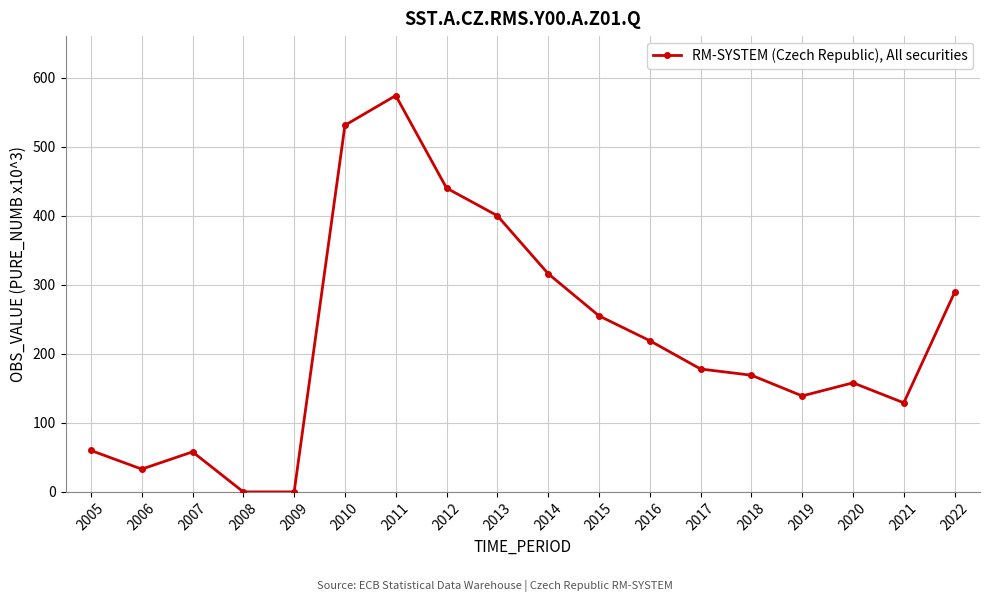

How many lines are shown in the chart?

1